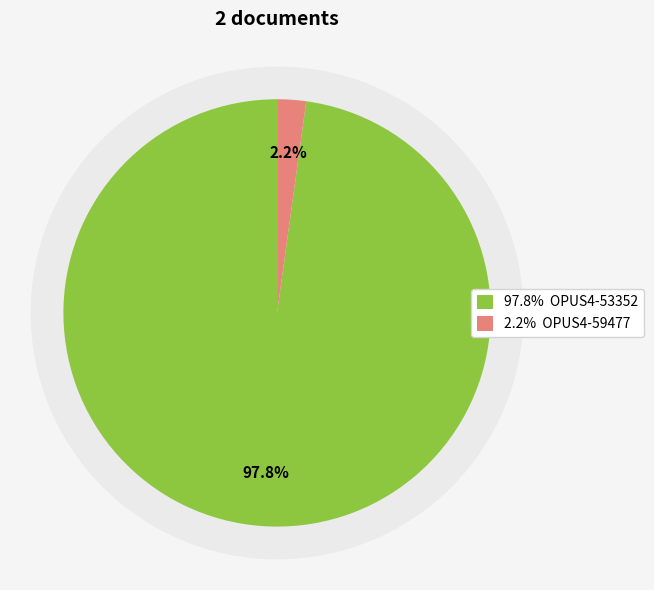

Rank the categories by value from lowest to highest.

OPUS4-59477, OPUS4-53352